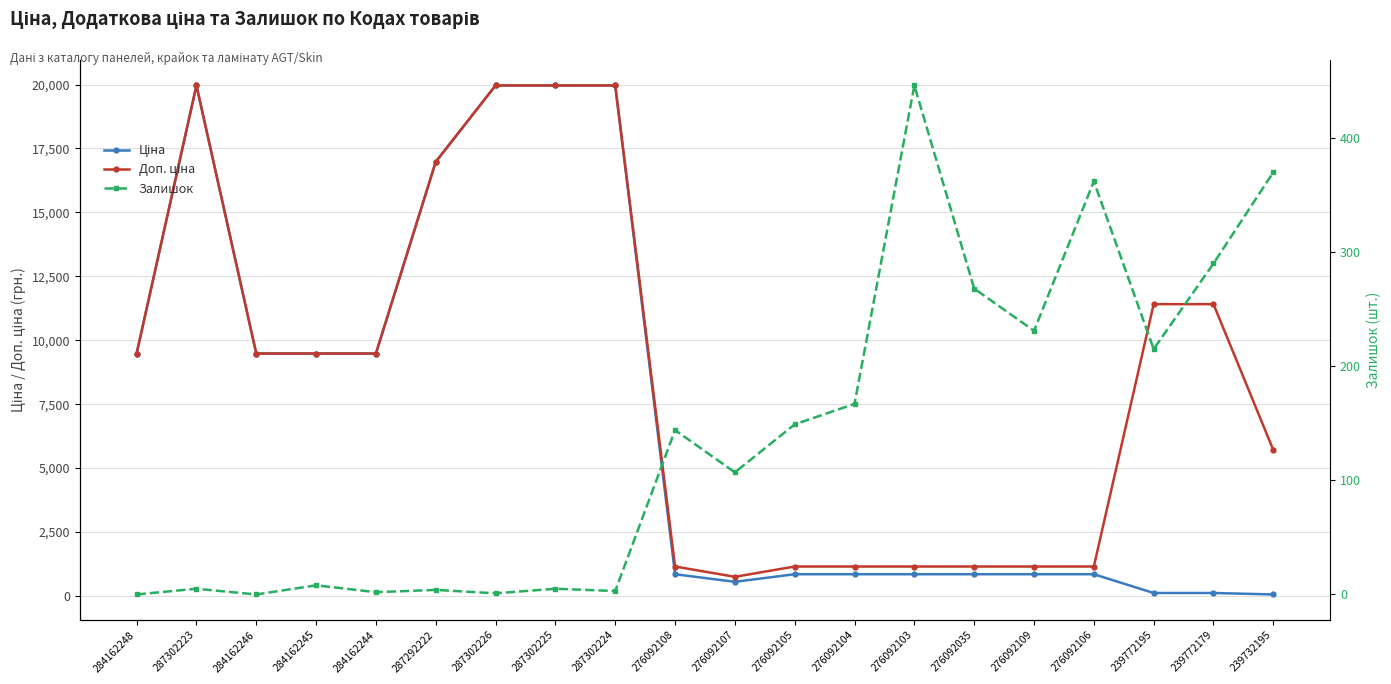

In Доп. ціна, how many points are higher than both neighbors (excluding endpoints)?

1